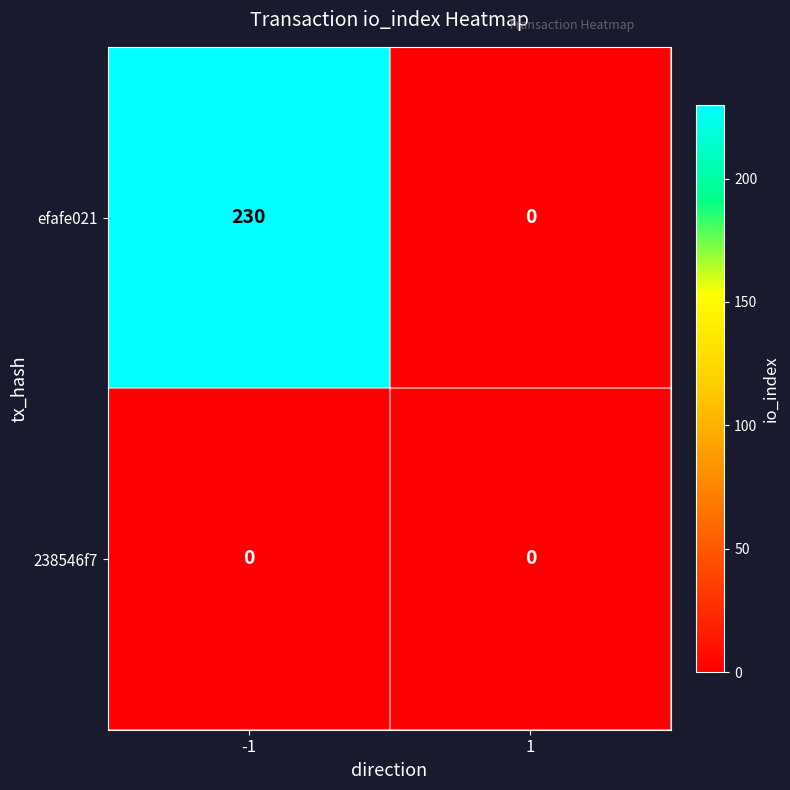

What is the maximum value shown in the chart?

230